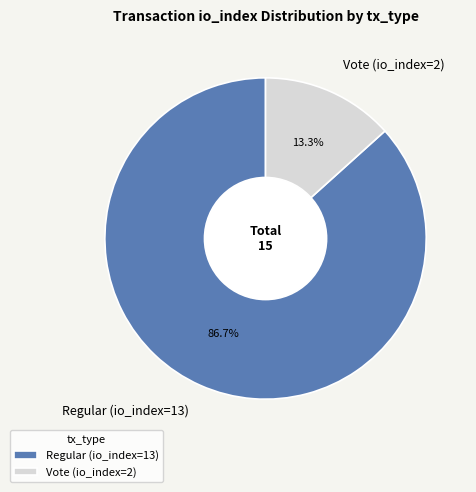

Which slice is the smallest?

Vote (io_index=2)